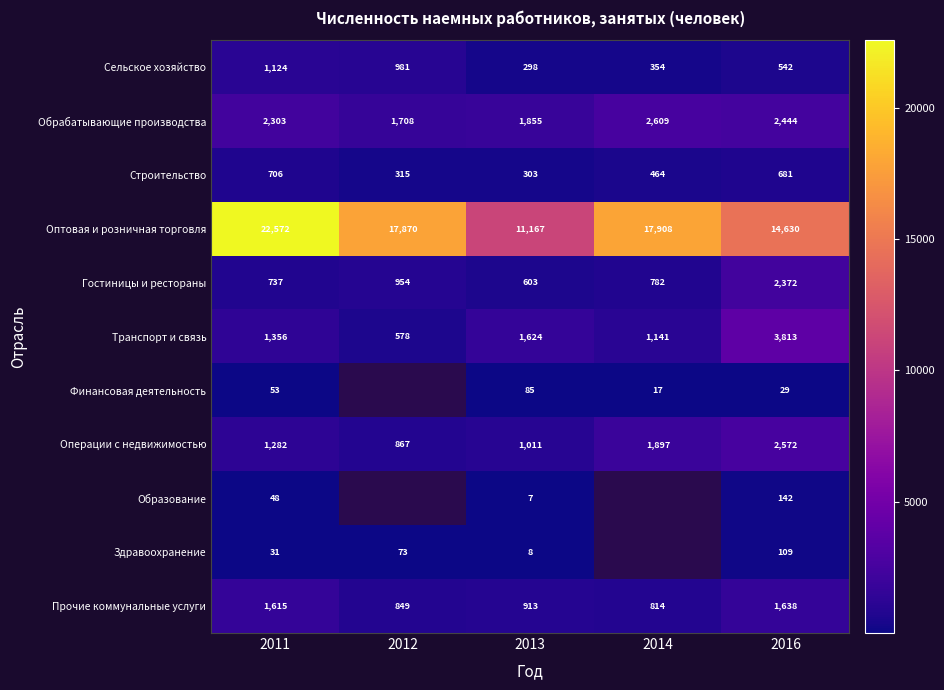

What is the total value across all series at 2013?

17874